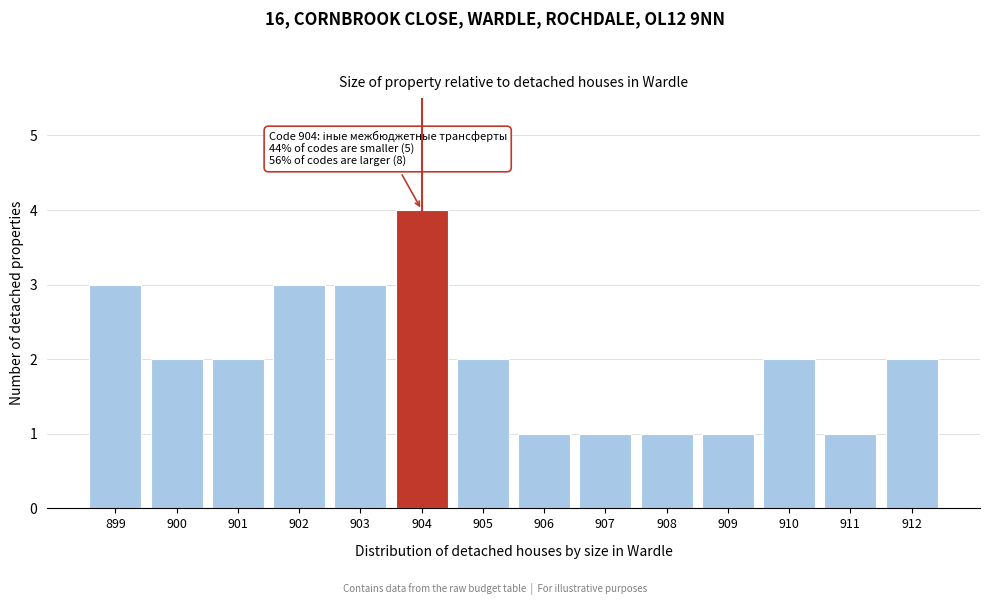

Reading right to left, extract all data points from this chart.

2	1	2	1	1	1	1	2	4	3	3	2	2	3